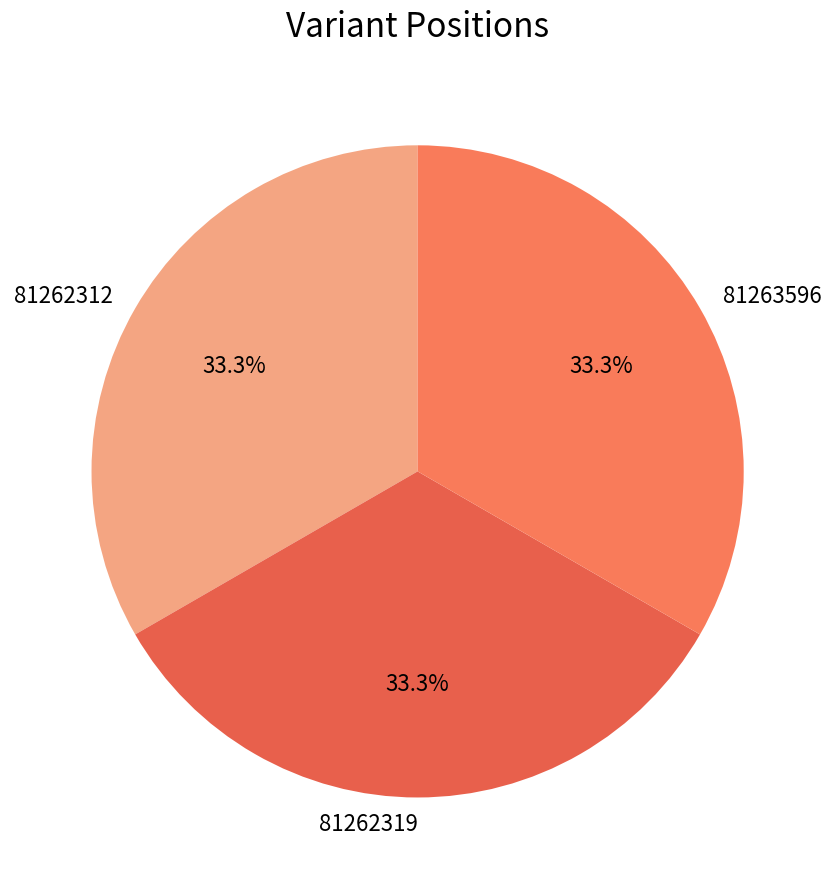

The 81262319 slice represents 33% of the pie. True or false?

True